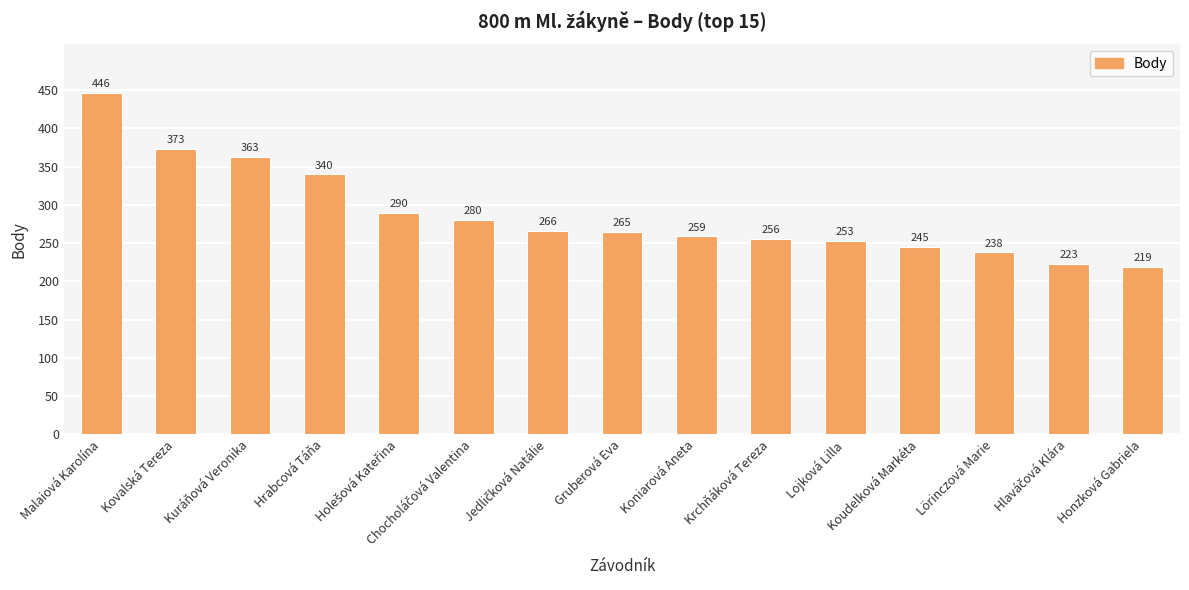

Are the bars grouped side by side (vs. stacked)?

No